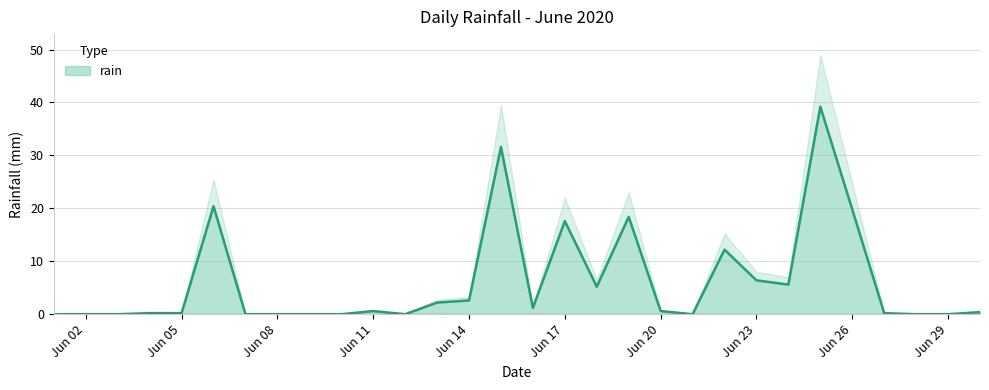

Where is the first local maximum?

2020-06-06